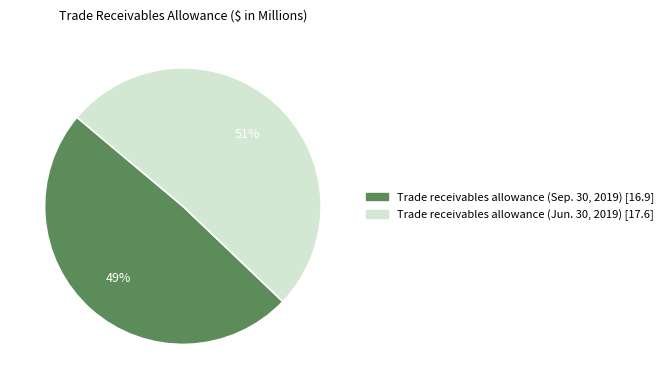

Is Trade receivables allowance (Sep. 30, 2019) the majority of the pie?

No